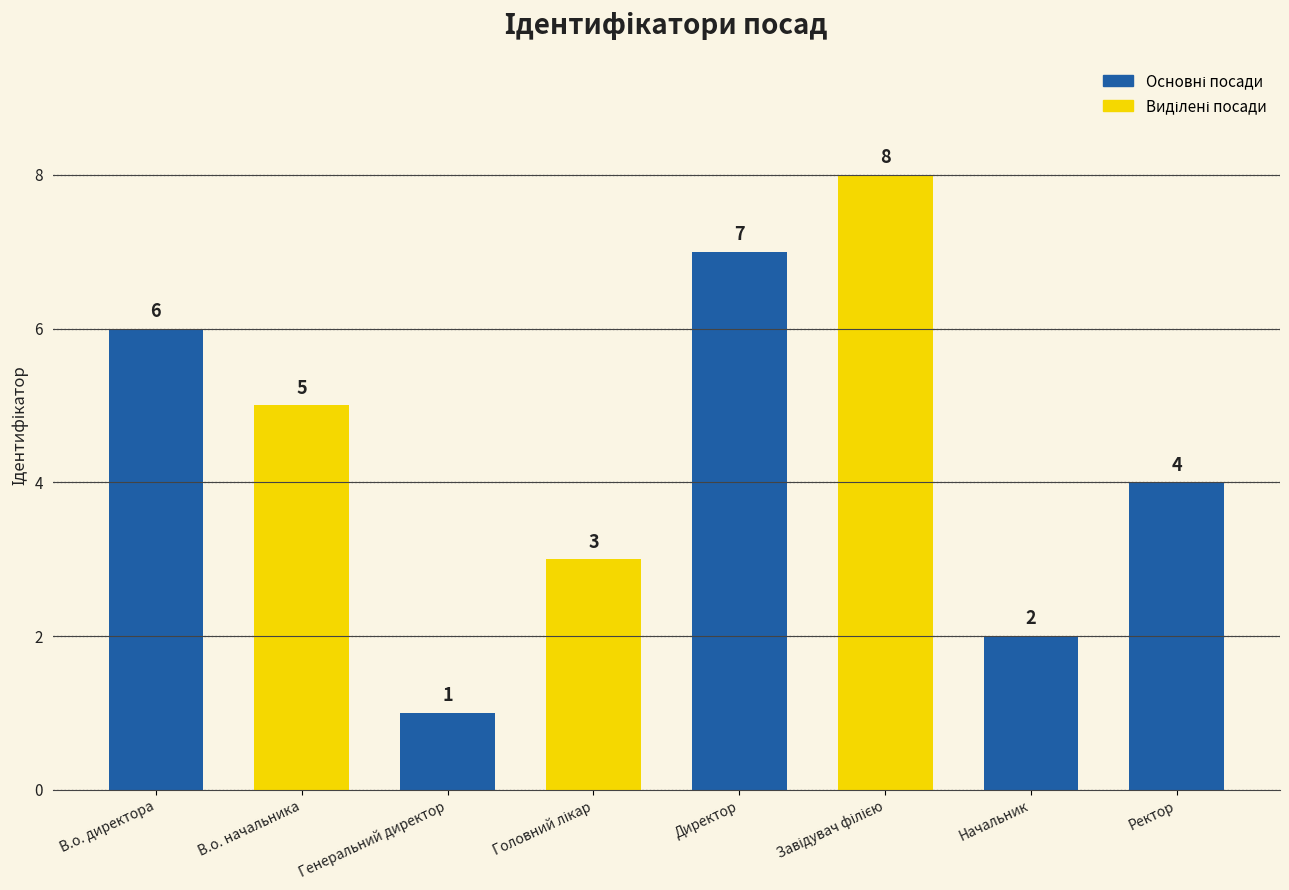

Between В.о. начальника and Директор, which is larger?

Директор